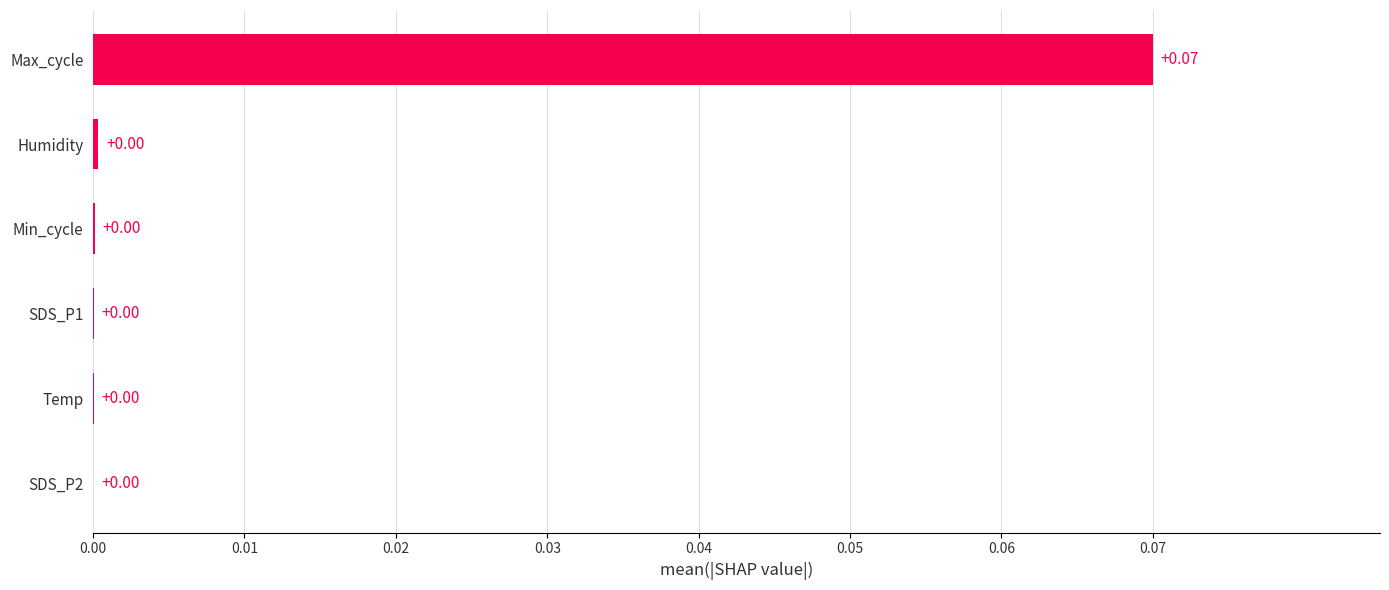

Which category has the highest value across all series?

Max_cycle